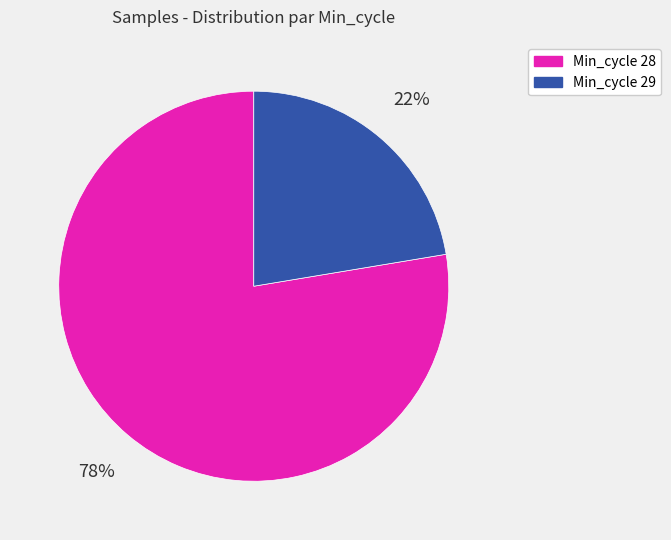

Is there a majority slice in this chart?

Yes